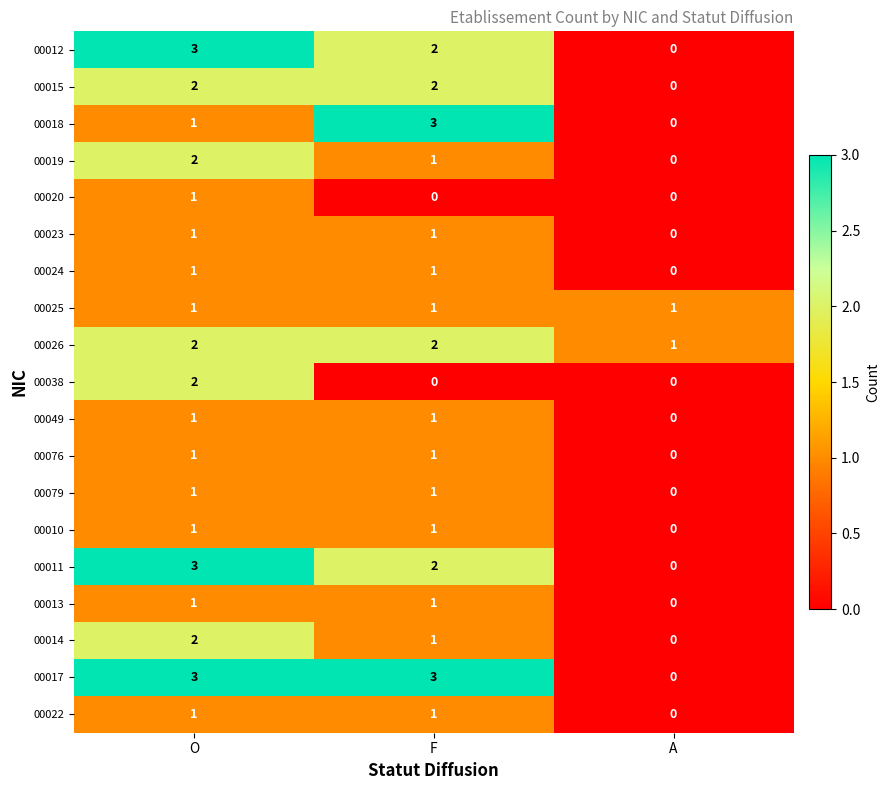

Is the value of 00013 at F greater than the value of 00020 at A?

Yes